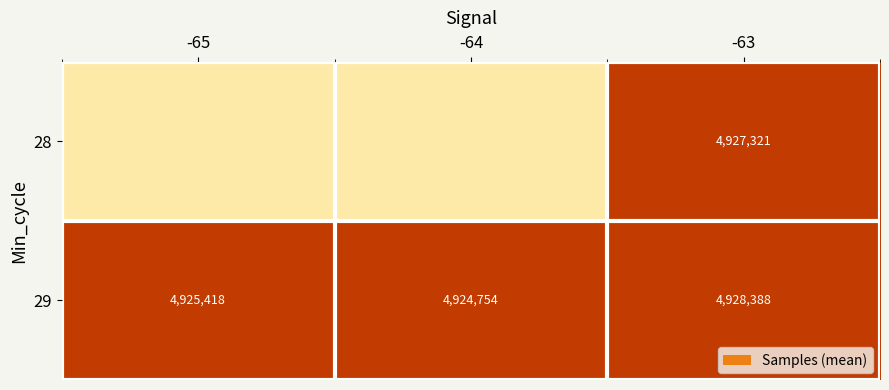

At which label does 29 reach its minimum?

-64